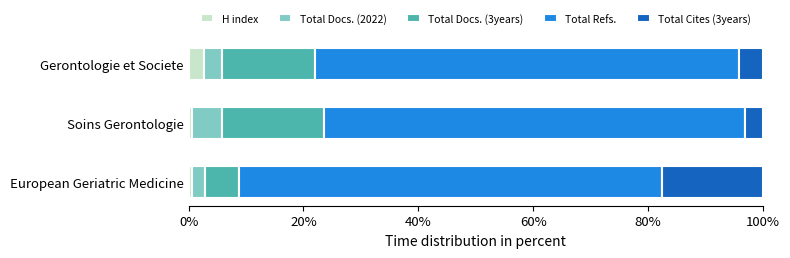

What is the total value across all series at Gerontologie et Societe?

100.0